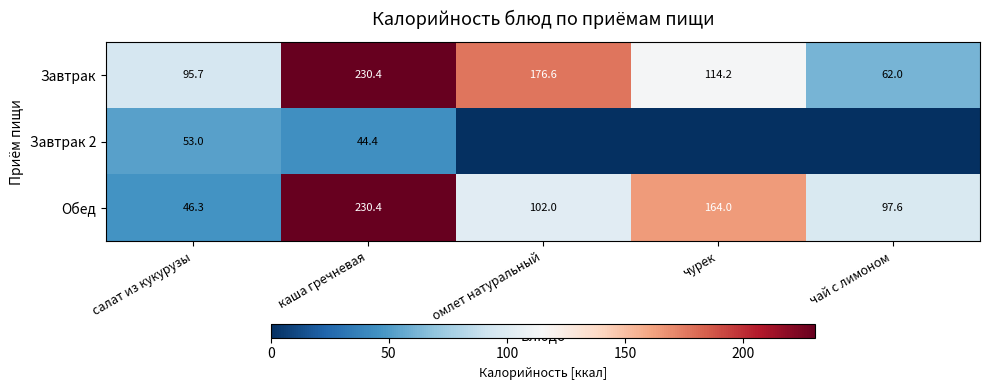

What value does the Завтрак series have at салат из кукурузы?

95.7